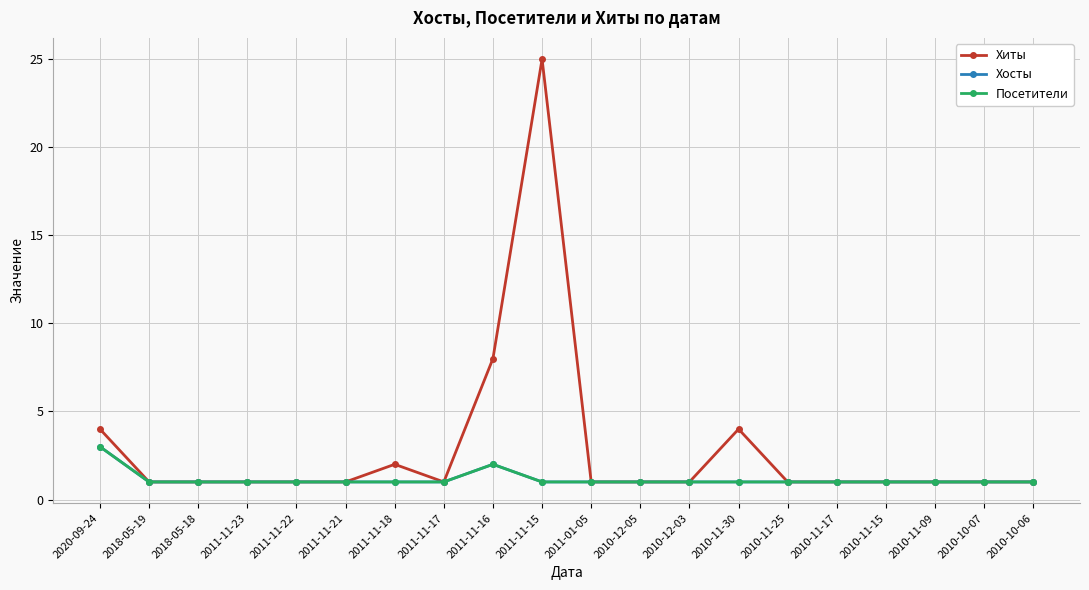

The value of Хиты at 2010-10-07 is 2. True or false?

False